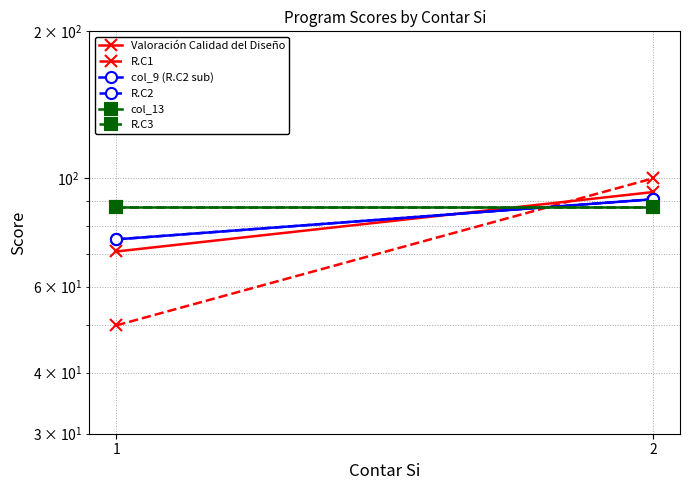

At which label does R.C1 reach its minimum?

1